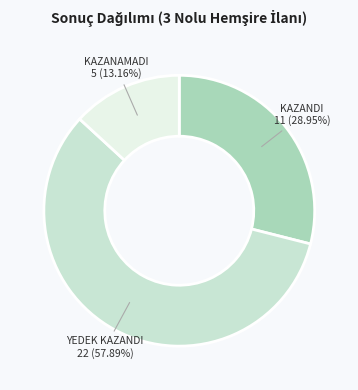

Is there a majority slice in this chart?

Yes